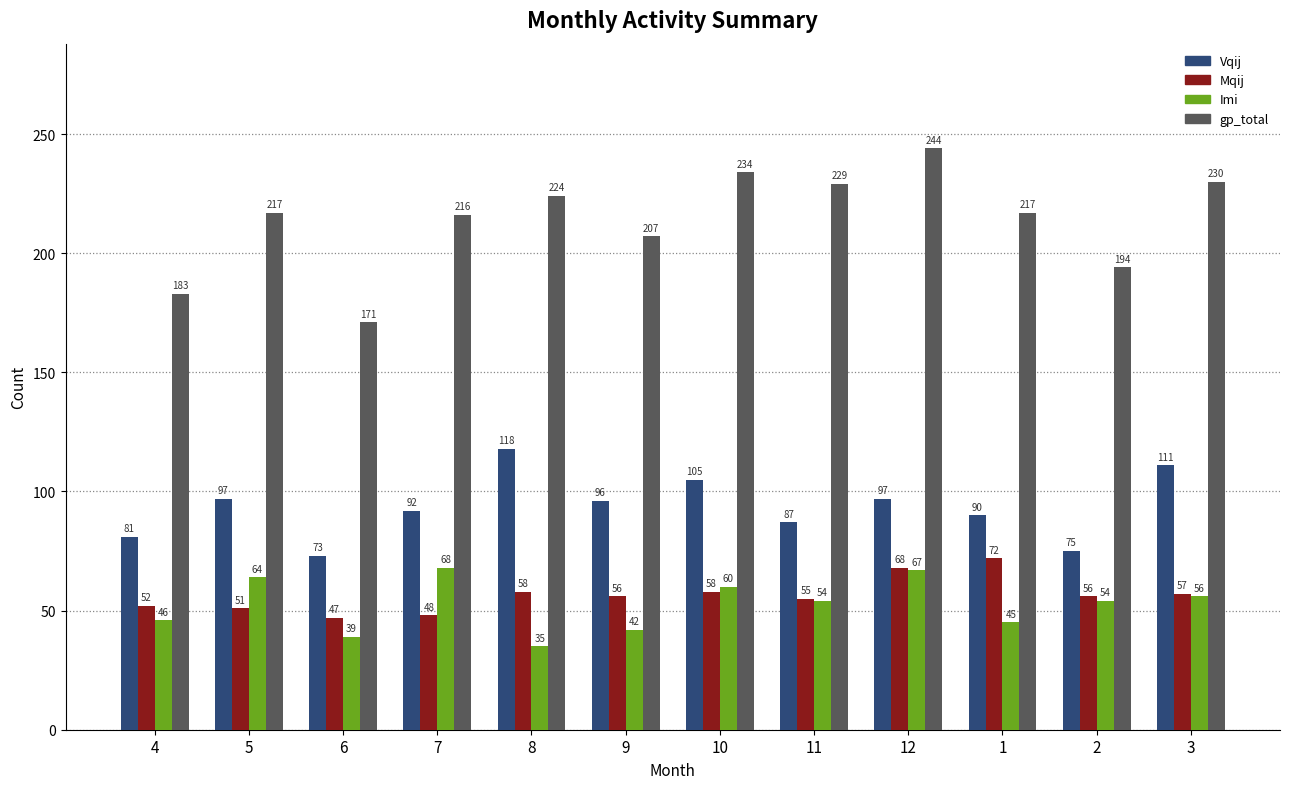

Reading left to right, what are all the values shown in this chart?

Vqij: 4=81	5=97	6=73	7=92	8=118	9=96	10=105	11=87	12=97	1=90	2=75	3=111
Mqij: 4=52	5=51	6=47	7=48	8=58	9=56	10=58	11=55	12=68	1=72	2=56	3=57
Imi: 4=46	5=64	6=39	7=68	8=35	9=42	10=60	11=54	12=67	1=45	2=54	3=56
gp_total: 4=183	5=217	6=171	7=216	8=224	9=207	10=234	11=229	12=244	1=217	2=194	3=230